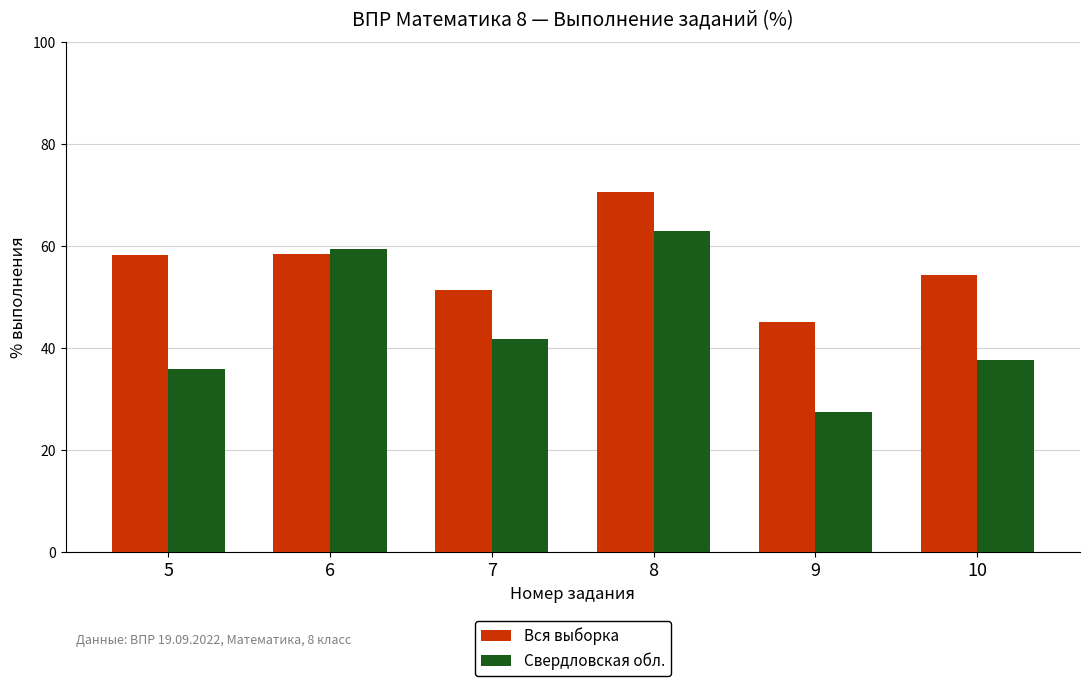

Is it true that Вся выборка equals 54.3 at 10?

True